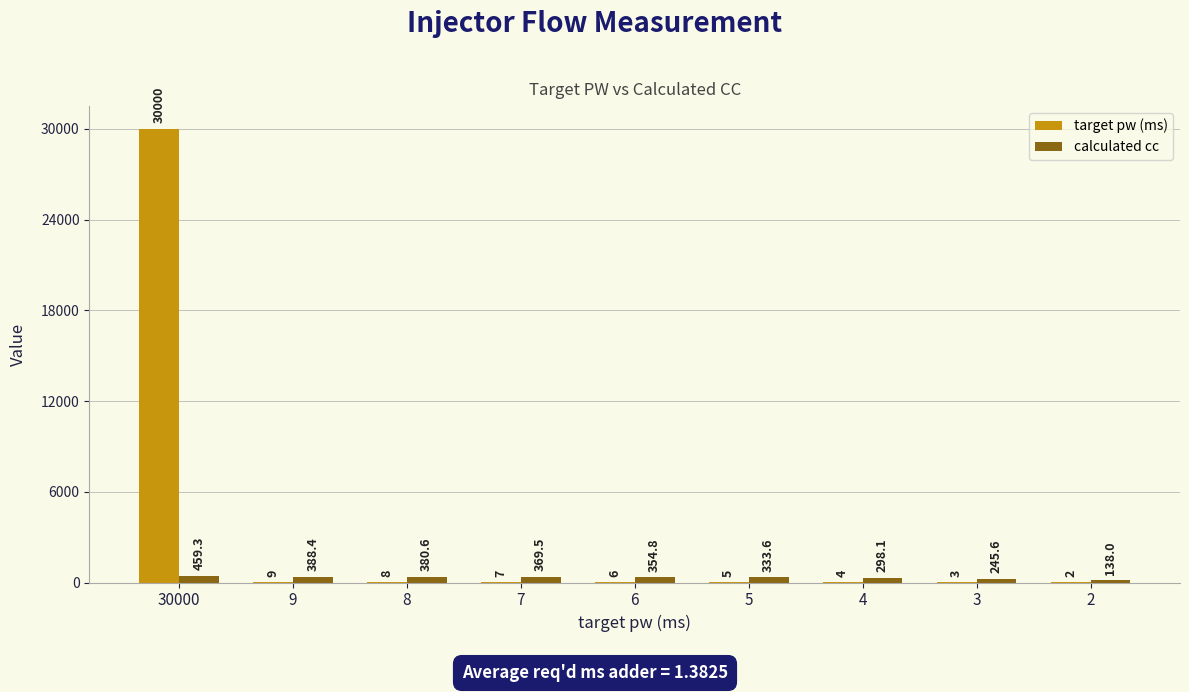

Does the chart contain stacked bars?

No